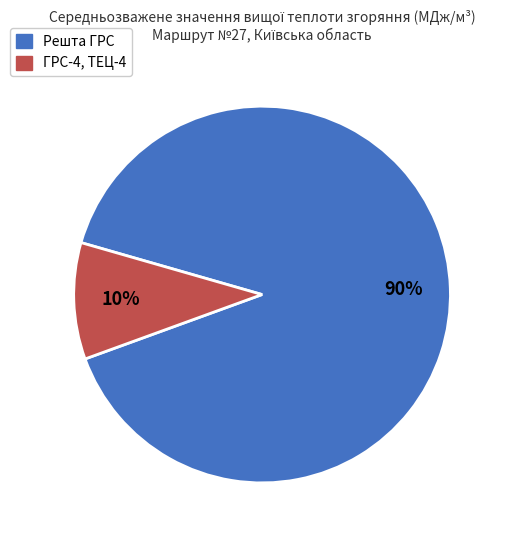

How many segments does this pie chart have?

2